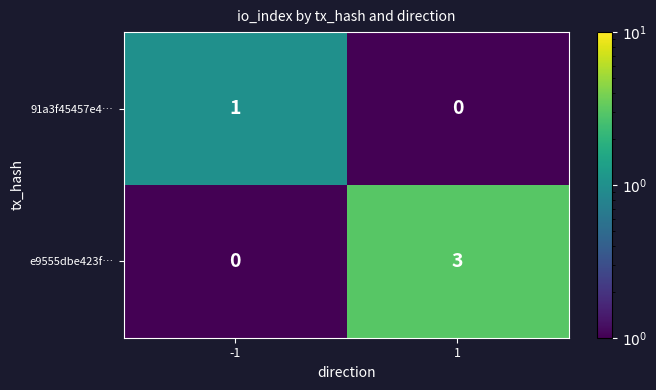

True or false: e9555dbe423f… has a value of 4 at 1.

False